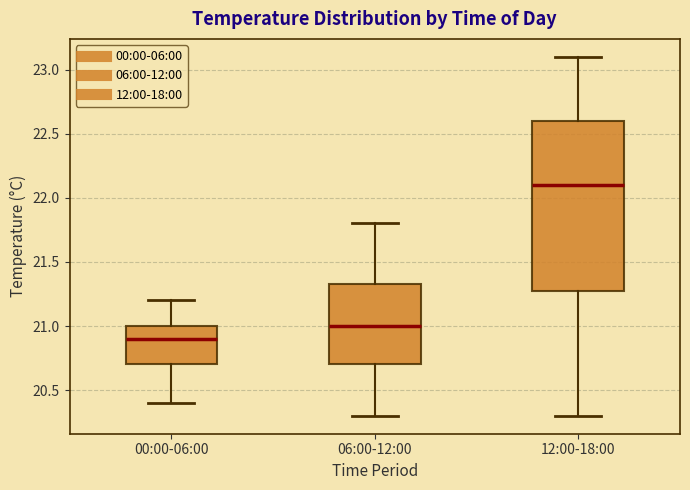

Which box's median line is the lowest?

00:00-06:00